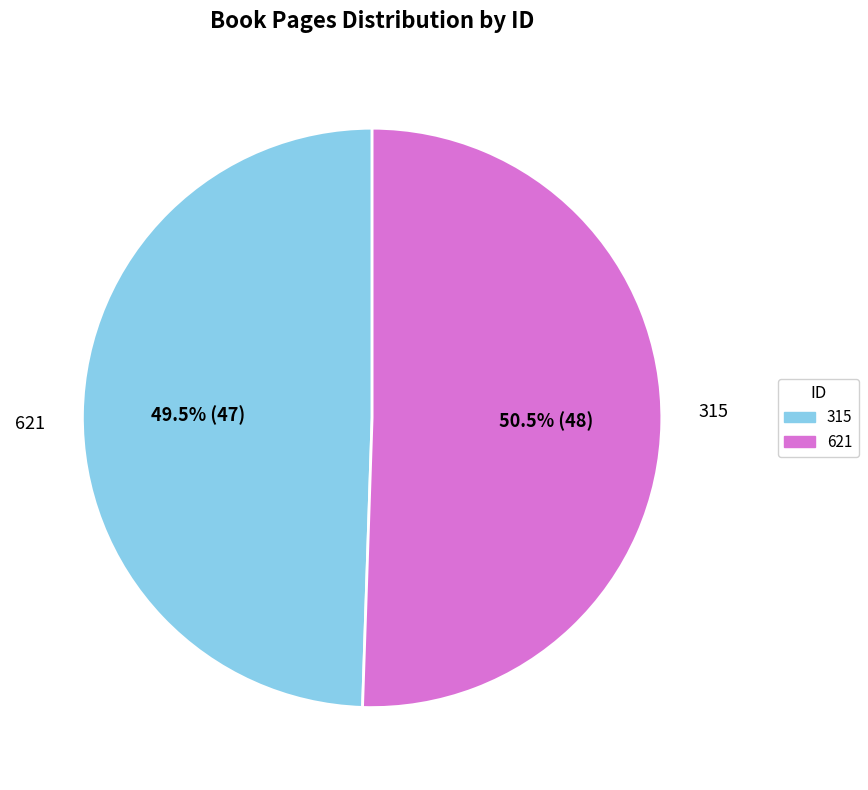

The 315 slice represents 56% of the pie. True or false?

False